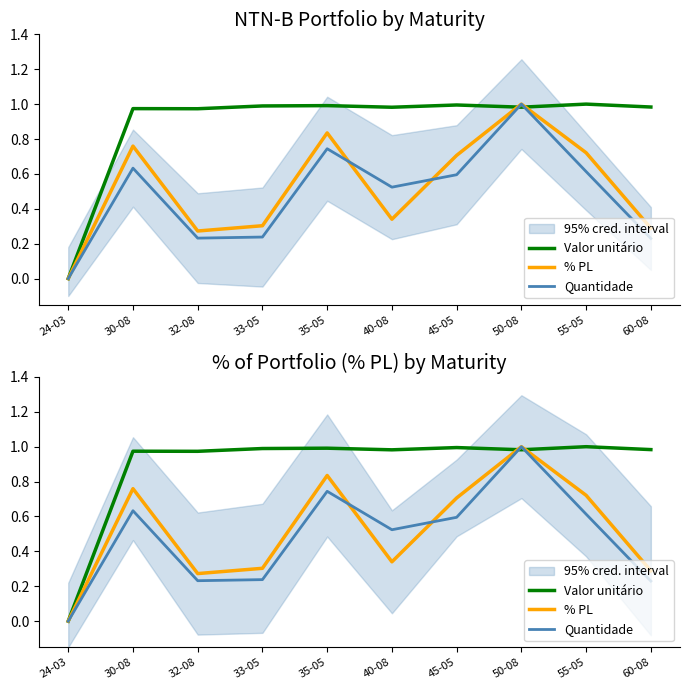

Which label corresponds to the largest value in the chart?

55-05